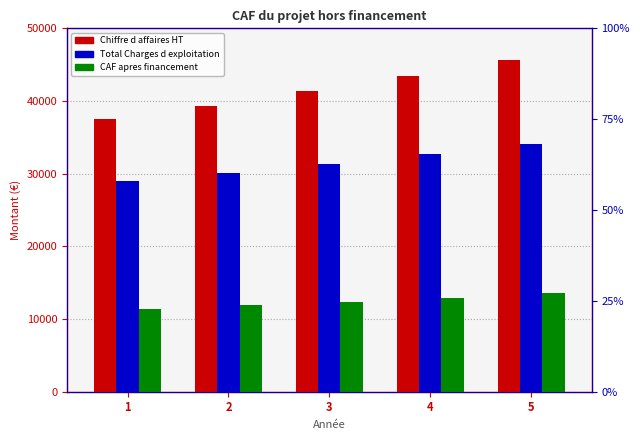

At which label does Total Charges d exploitation reach its peak?

5